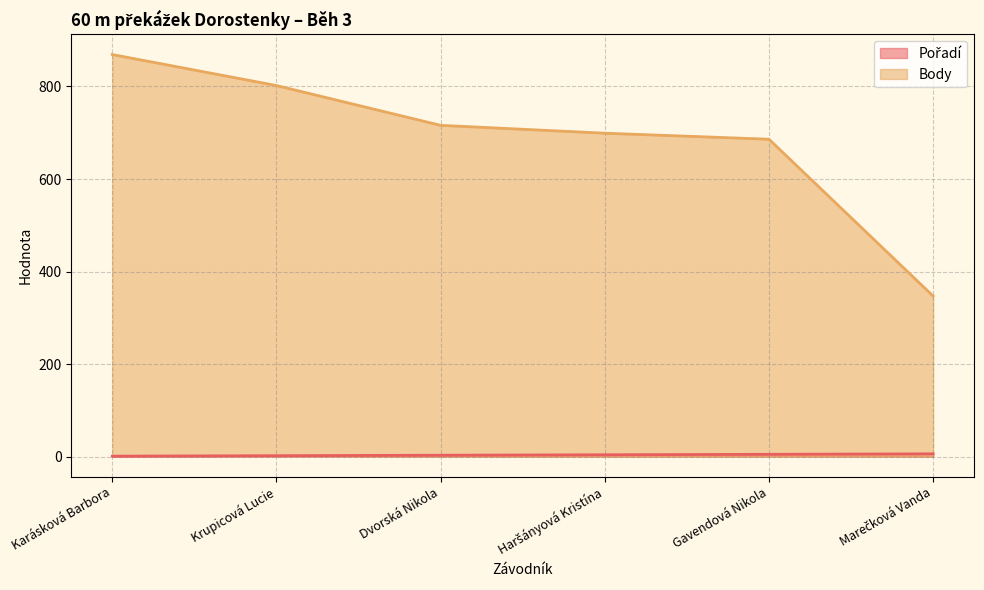

Which series has the largest range (max minus min)?

Body